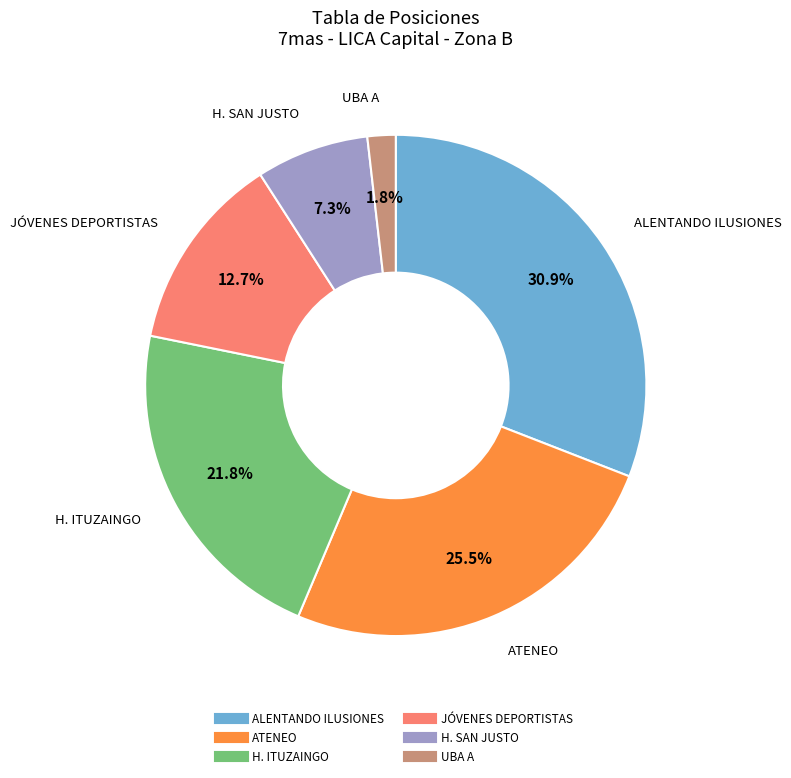

Does any single category account for the majority?

No